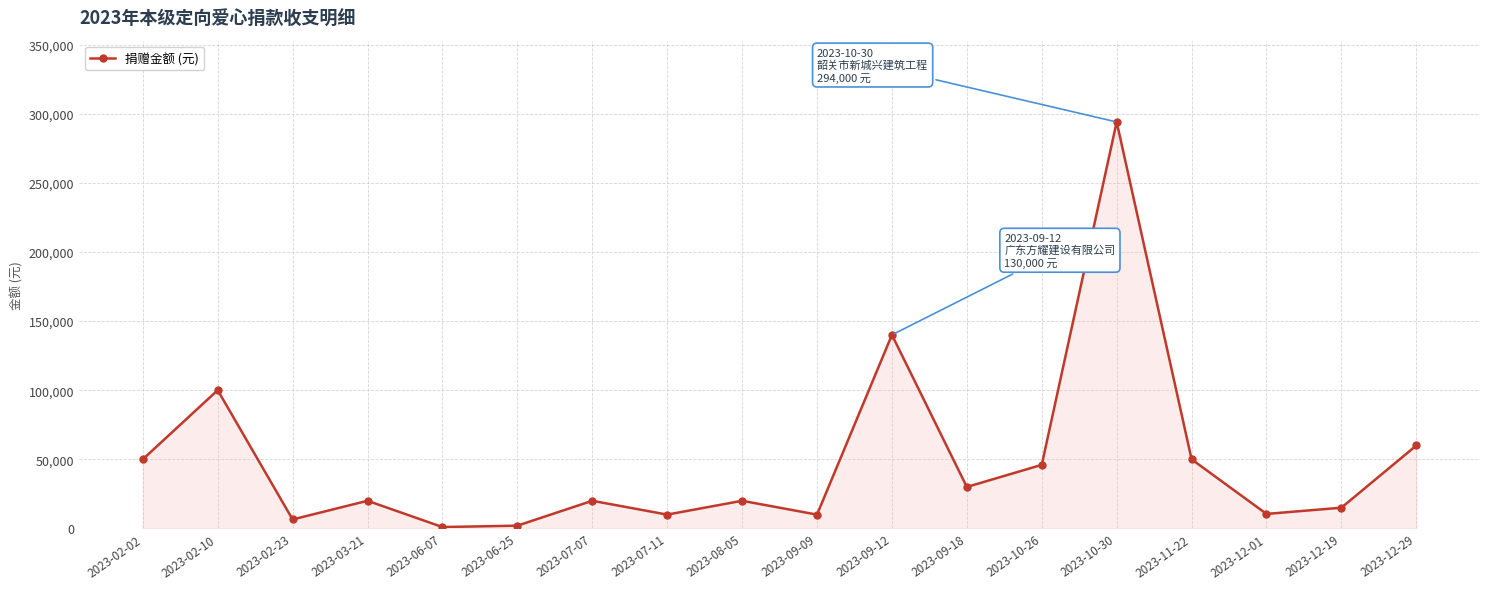

What is the difference between the maximum and minimum values?

293000